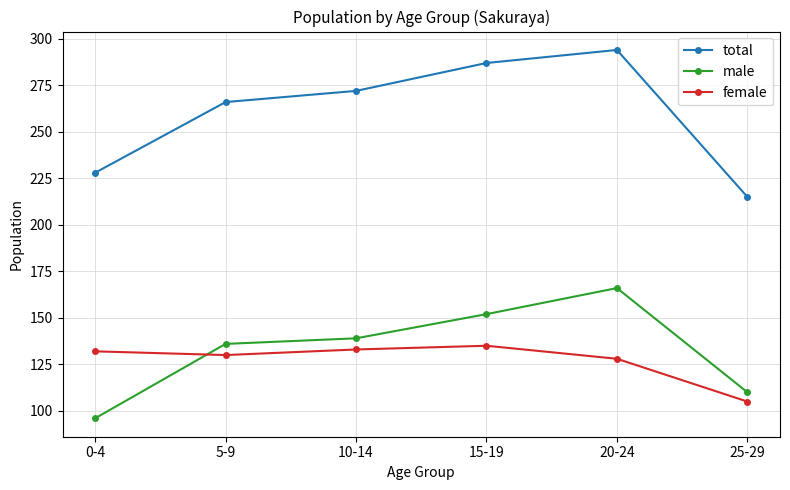

Reading left to right, what are all the values shown in this chart?

total: 0-4=228	5-9=266	10-14=272	15-19=287	20-24=294	25-29=215
male: 0-4=96	5-9=136	10-14=139	15-19=152	20-24=166	25-29=110
female: 0-4=132	5-9=130	10-14=133	15-19=135	20-24=128	25-29=105